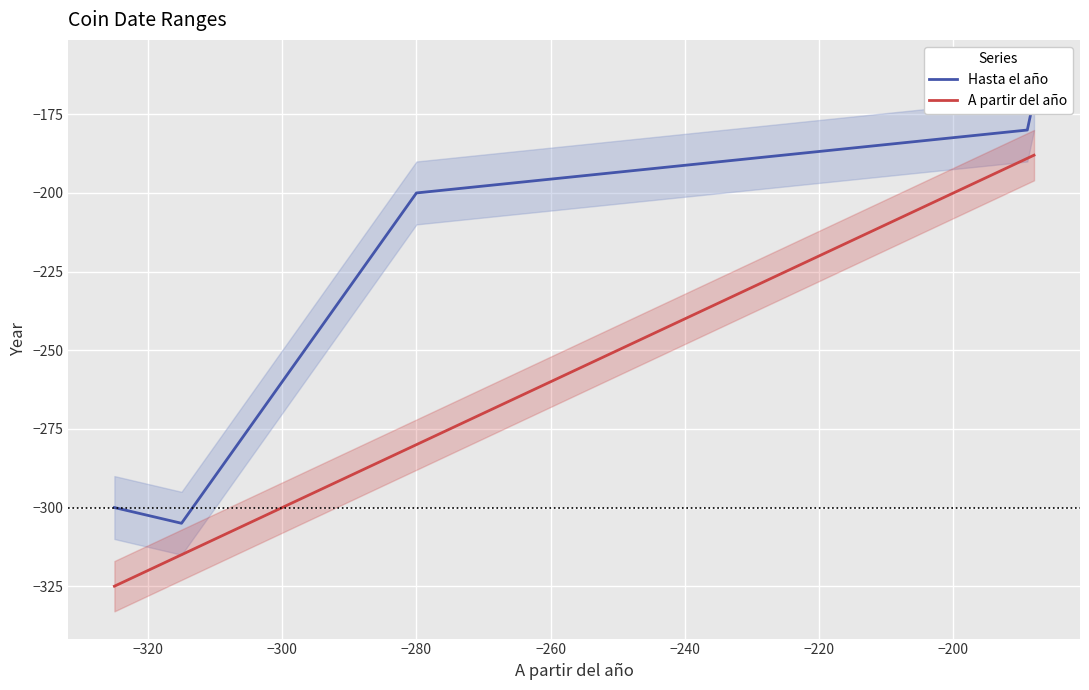

Which series changed the most between −240 and −180?

A partir del año